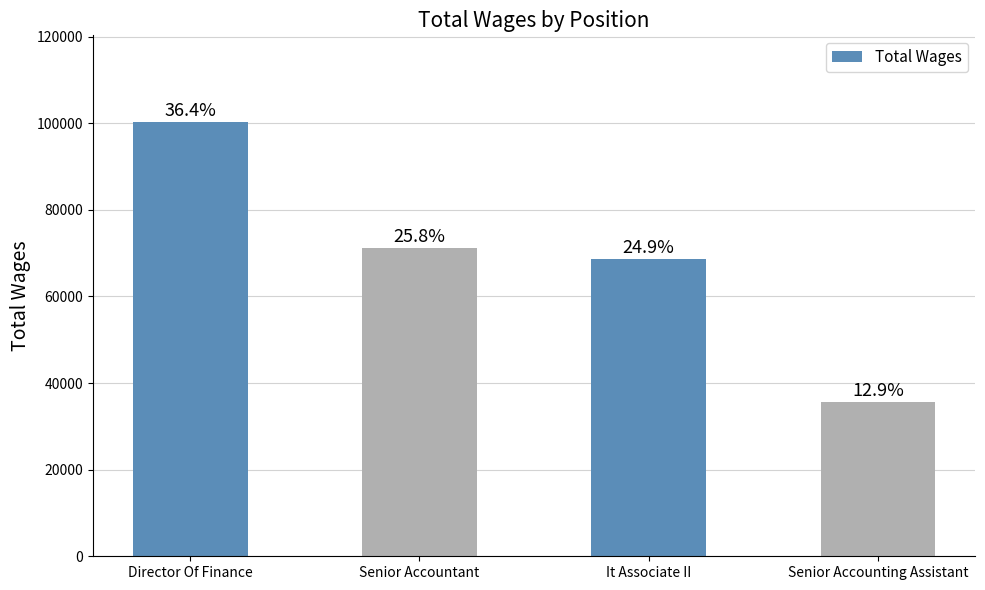

True or false: the data shows 126552 at Senior Accountant.

False